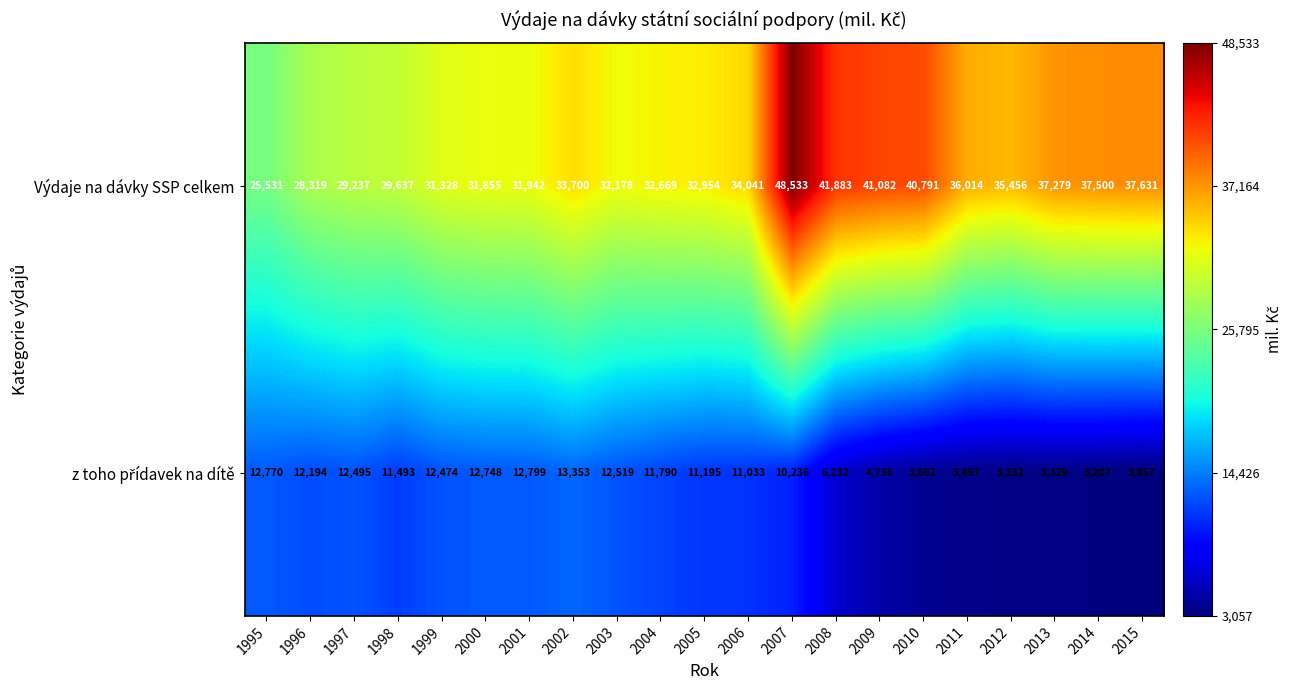

At which category does the chart reach its minimum across all series?

2015